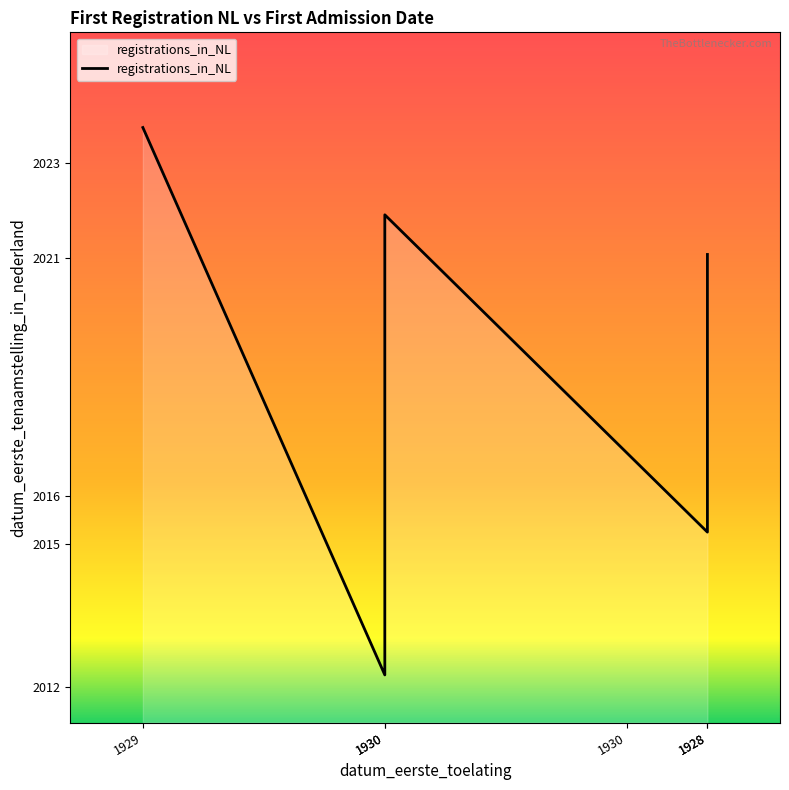

Reading right to left, transcribe all the data shown in this chart.

2021.1	2015.2	2016.9	2021.9	2012.2	2023.8